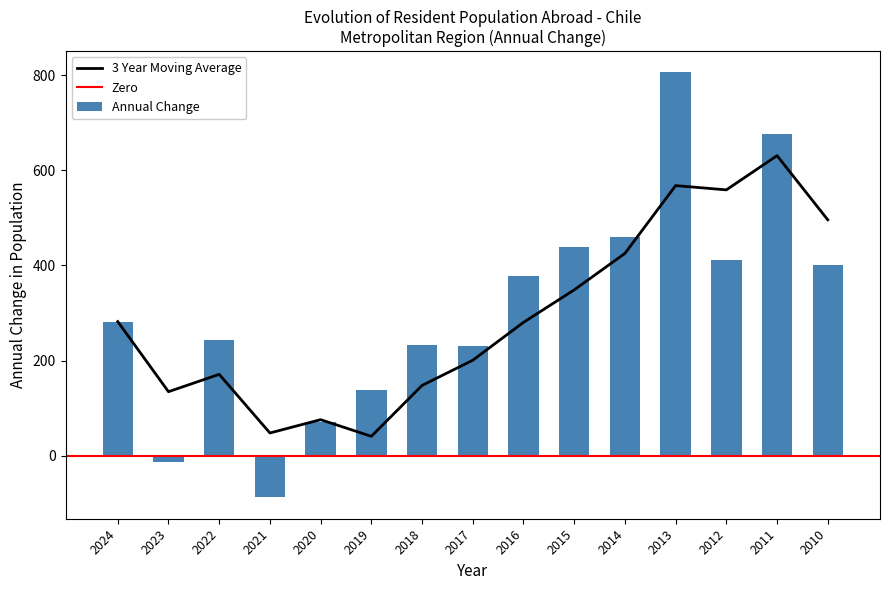

Reading left to right, what are all the values shown in this chart?

2024=282	2023=-13	2022=244	2021=-88	2020=71	2019=139	2018=233	2017=230	2016=378	2015=438	2014=460	2013=806	2012=411	2011=676	2010=401